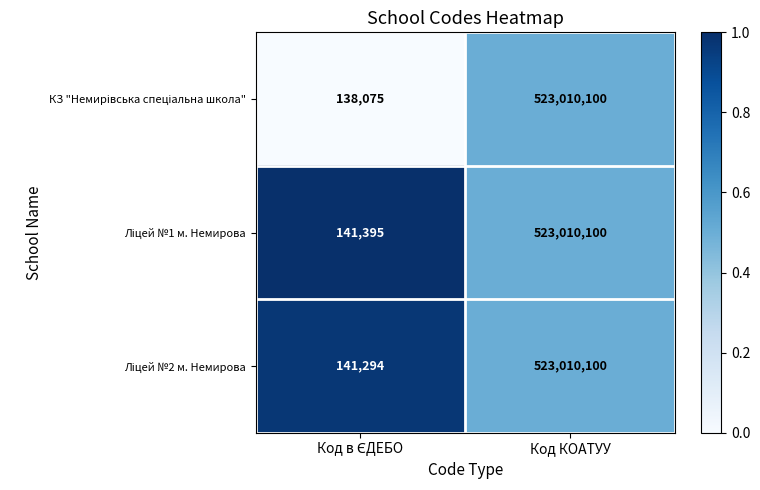

What is the total value across all series at Код КОАТУУ?

1569030300